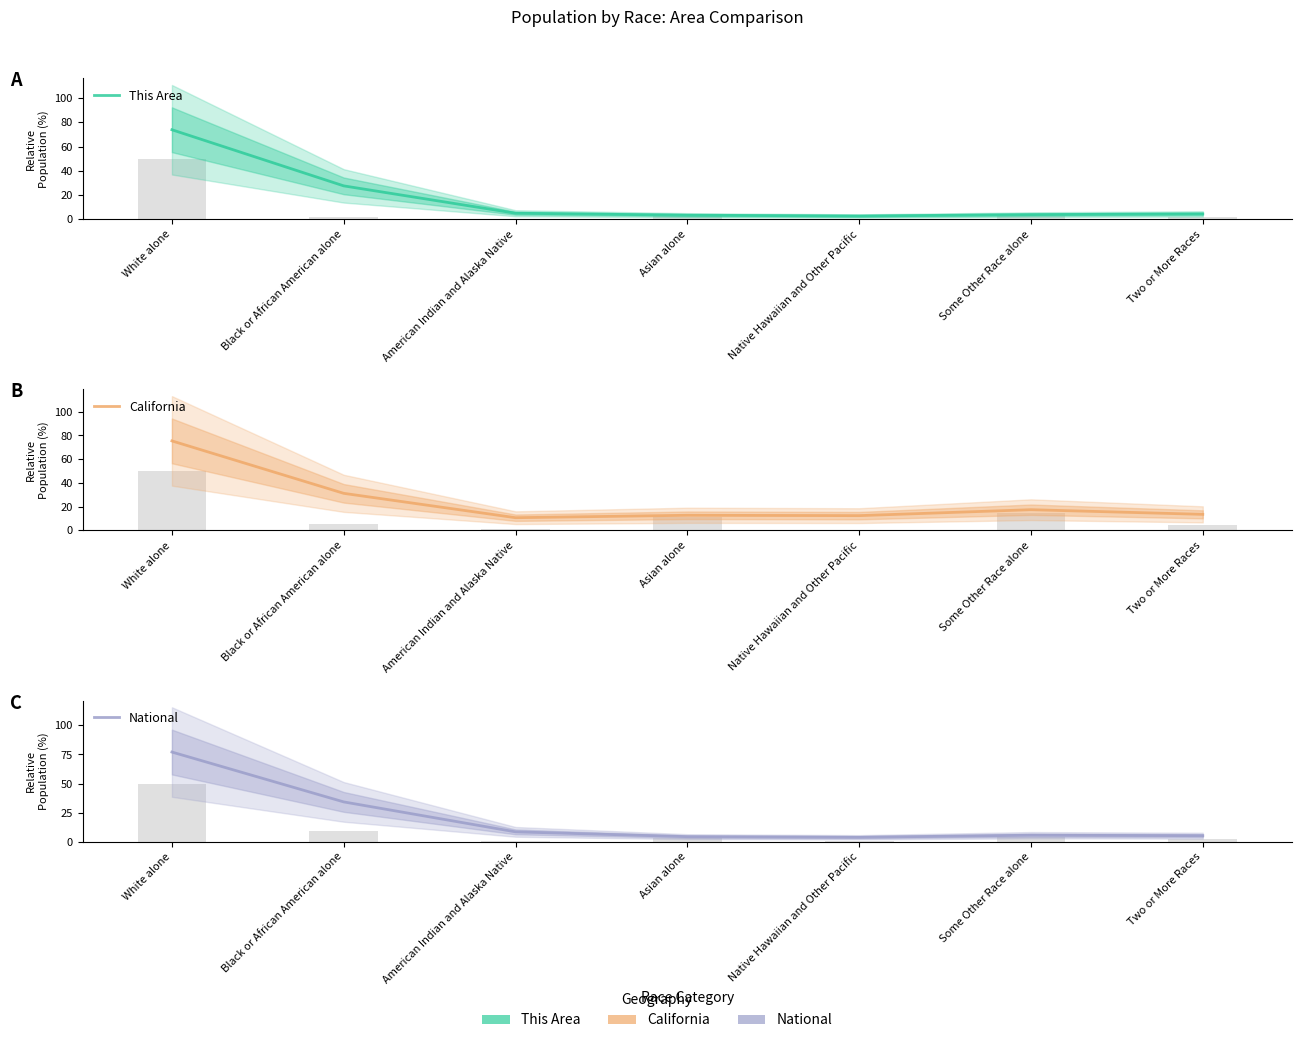

What is the smallest value displayed?

2.7